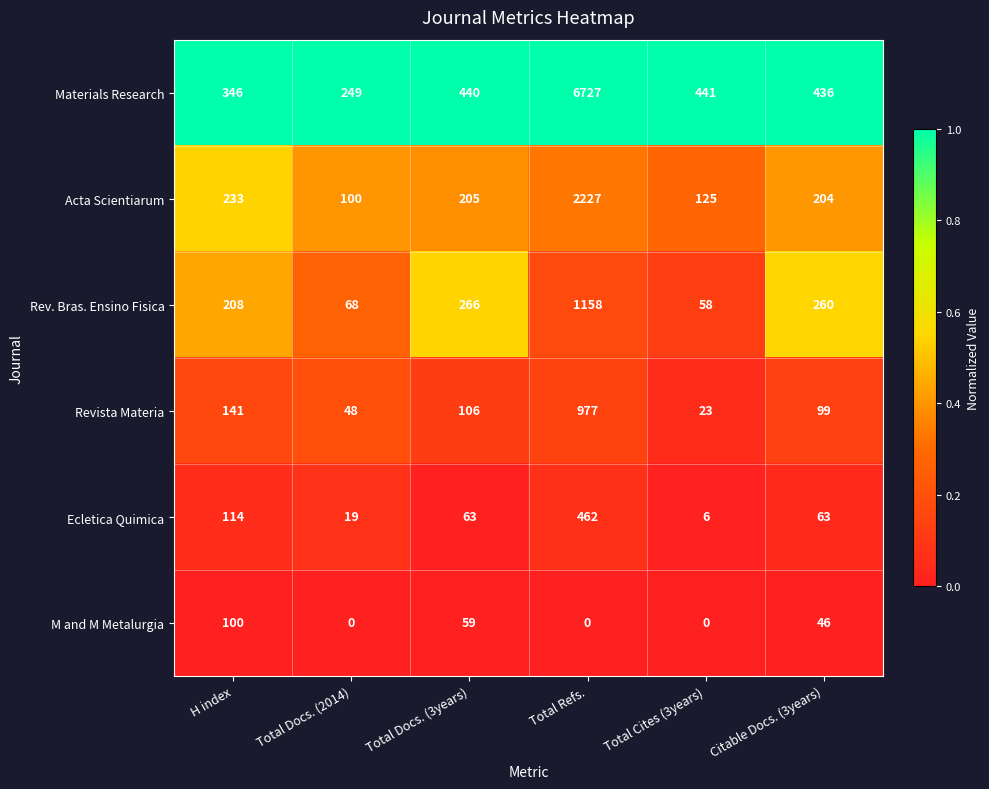

At which category does the chart reach its peak across all series?

Total Refs.